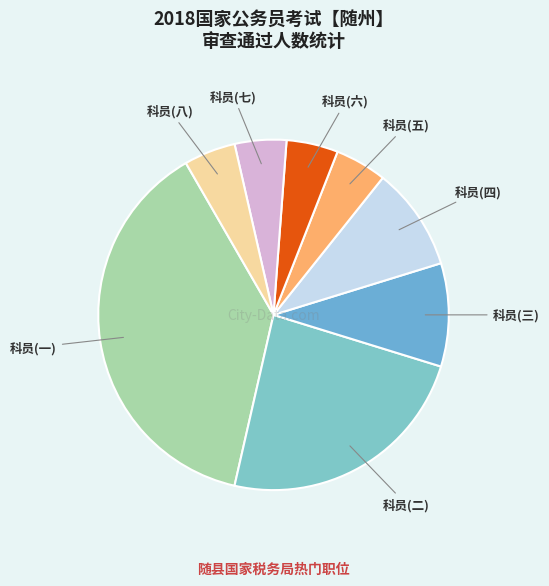

Count the number of slices in the pie.

8